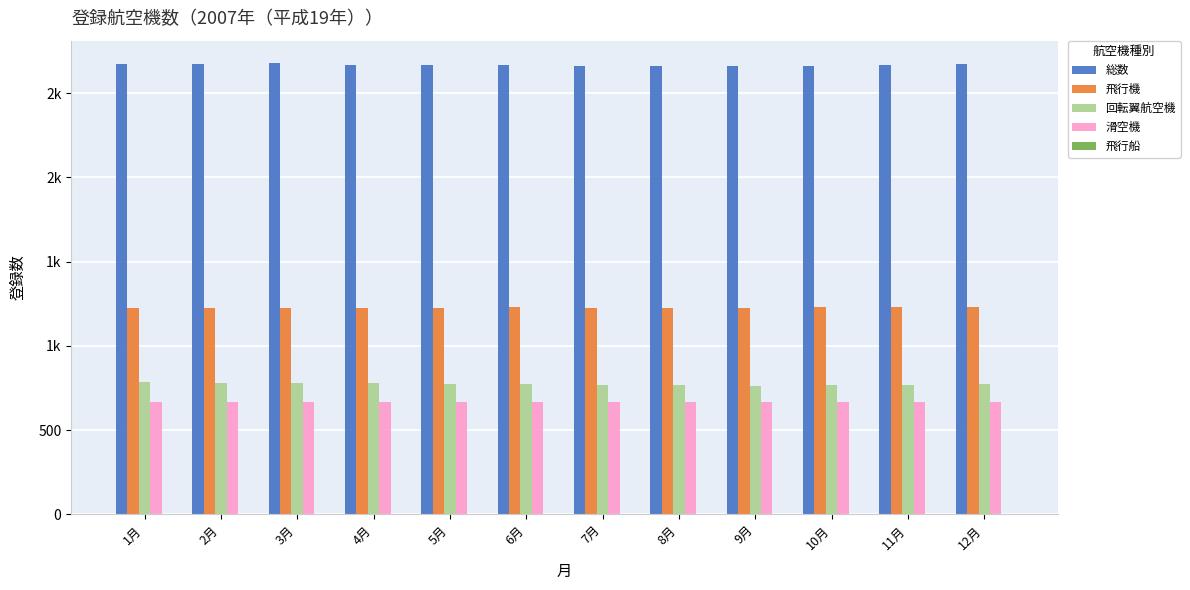

Where is 滑空機 nearest to the value 666?

4月